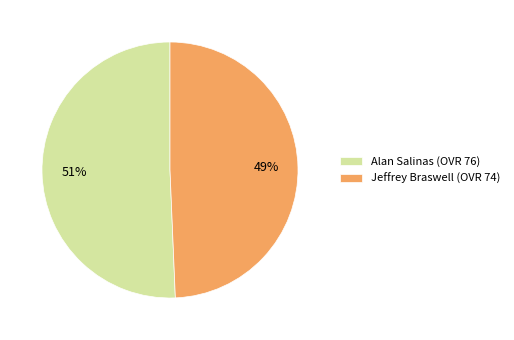

What is the ratio of the value at Alan to the value at Jeffrey?

1.0